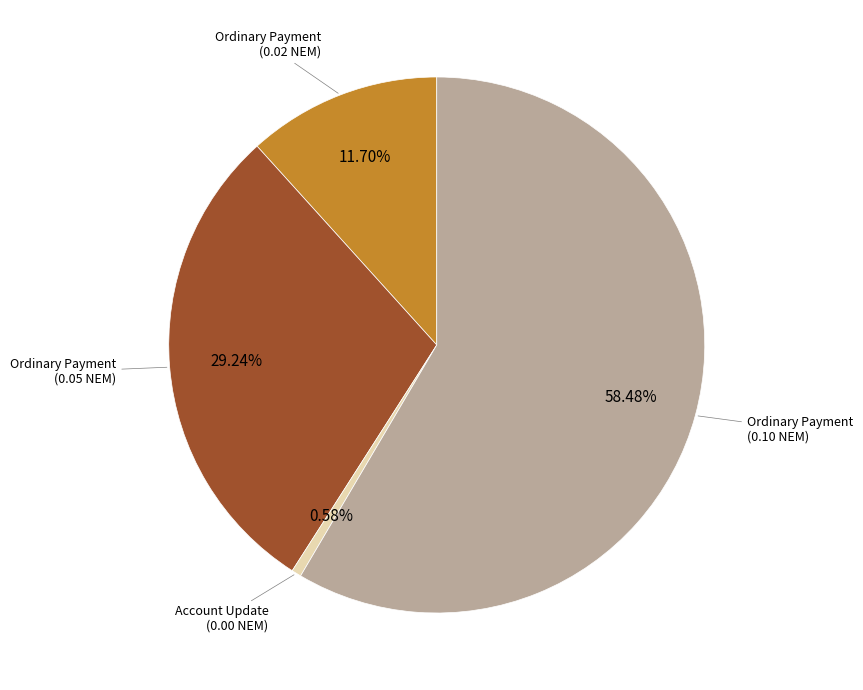

Count the number of slices in the pie.

4